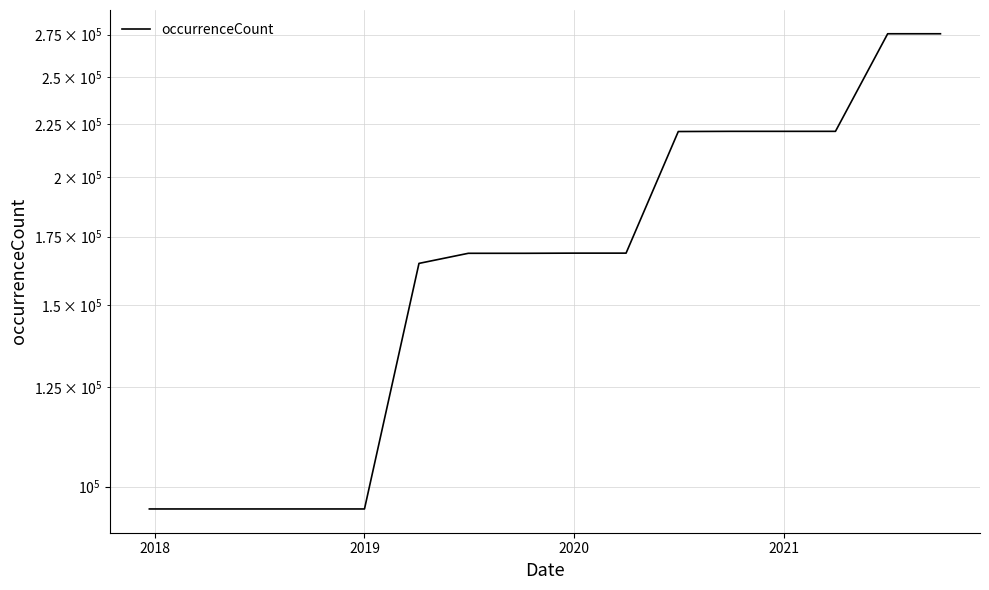

True or false: the data shows 168652 at 2020.

True